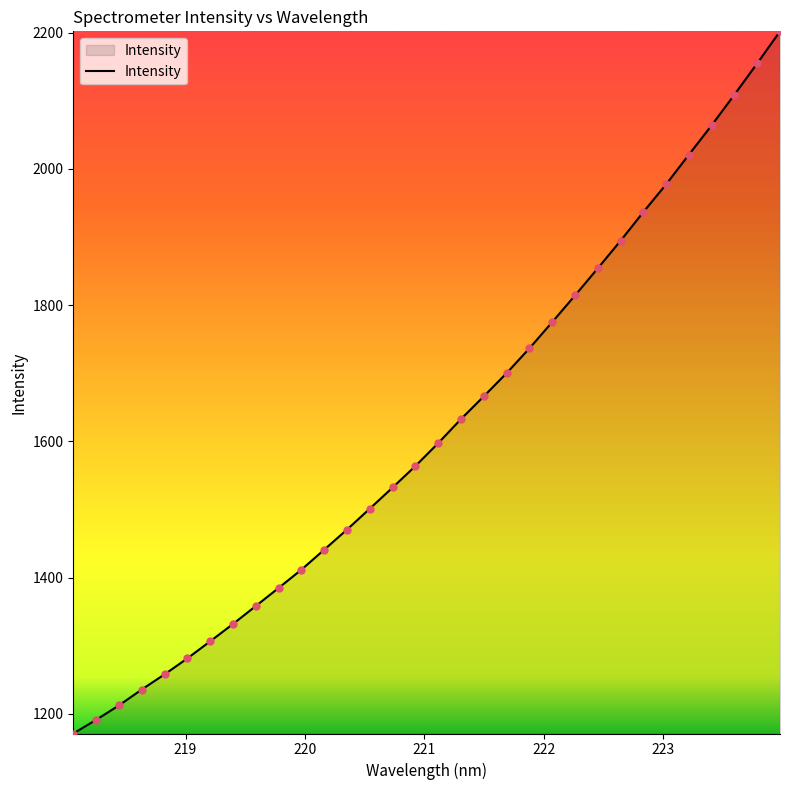

What is the smallest value displayed?

1171.4